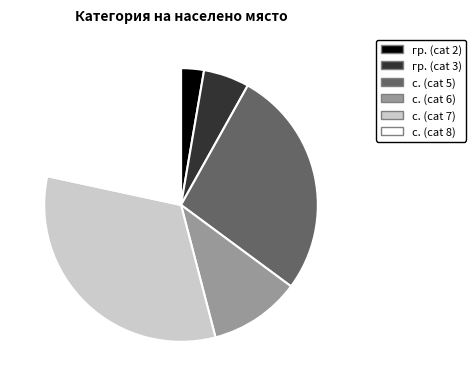

Is there any slice that represents more than half of the pie?

No